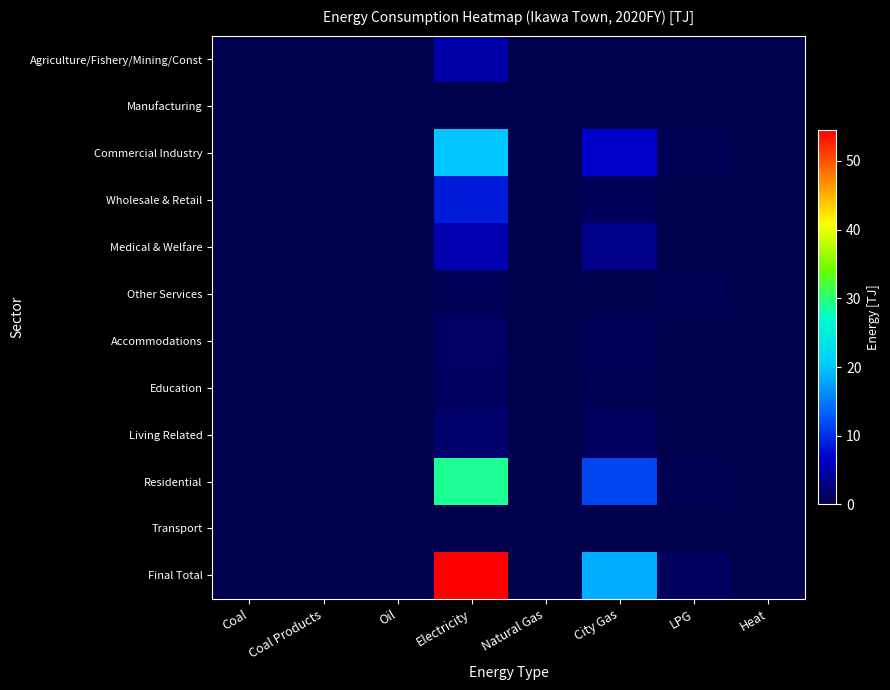

Between Coal and LPG, which series saw the biggest shift?

Final Total